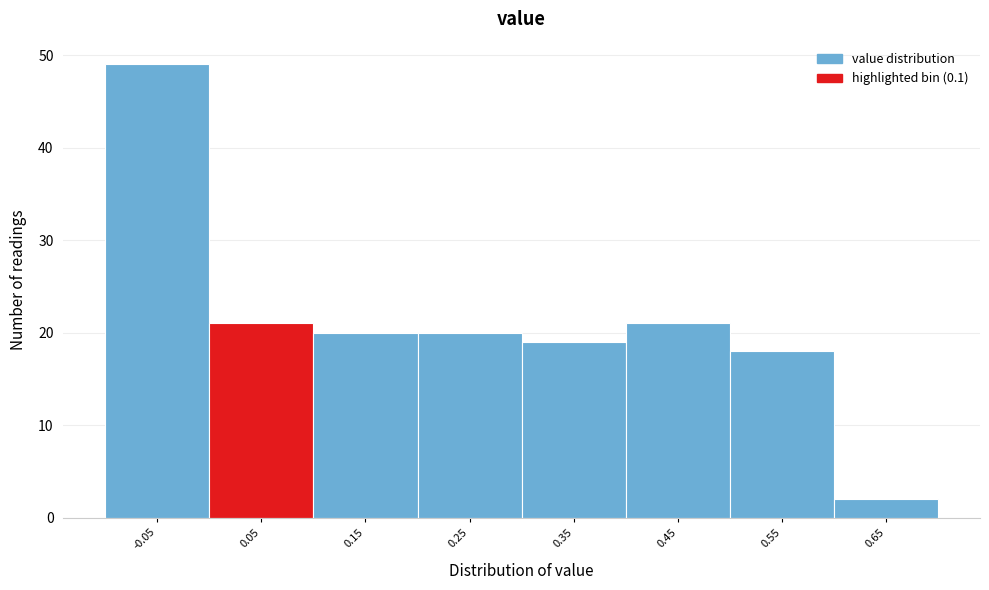

Reading left to right, transcribe all the data shown in this chart.

-0.05=49	0.05=21	0.15=20	0.25=20	0.35=19	0.45=21	0.55=18	0.65=2